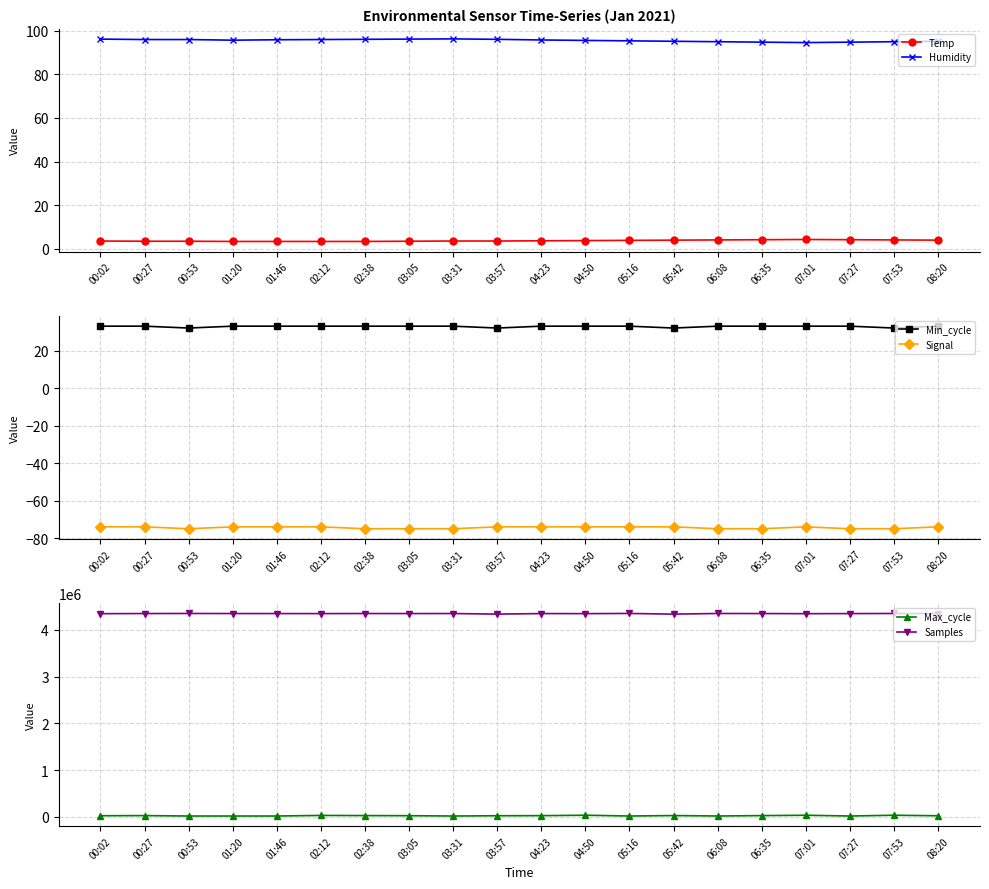

What is the maximum value shown in the chart?

4349261.0